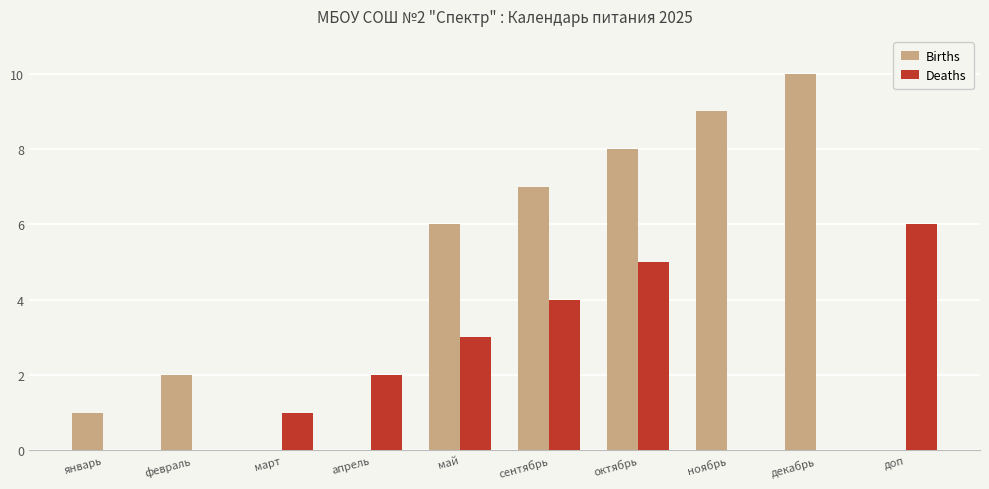

The value of Deaths at сентябрь is 5. True or false?

False